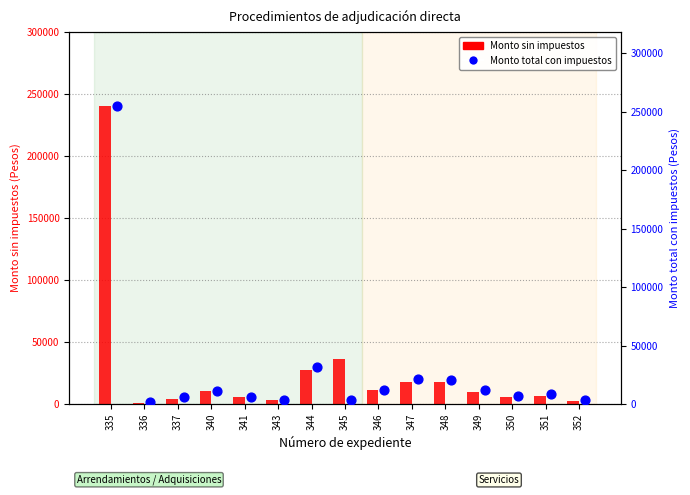

At how many categories does at least one series exceed 137748?

1